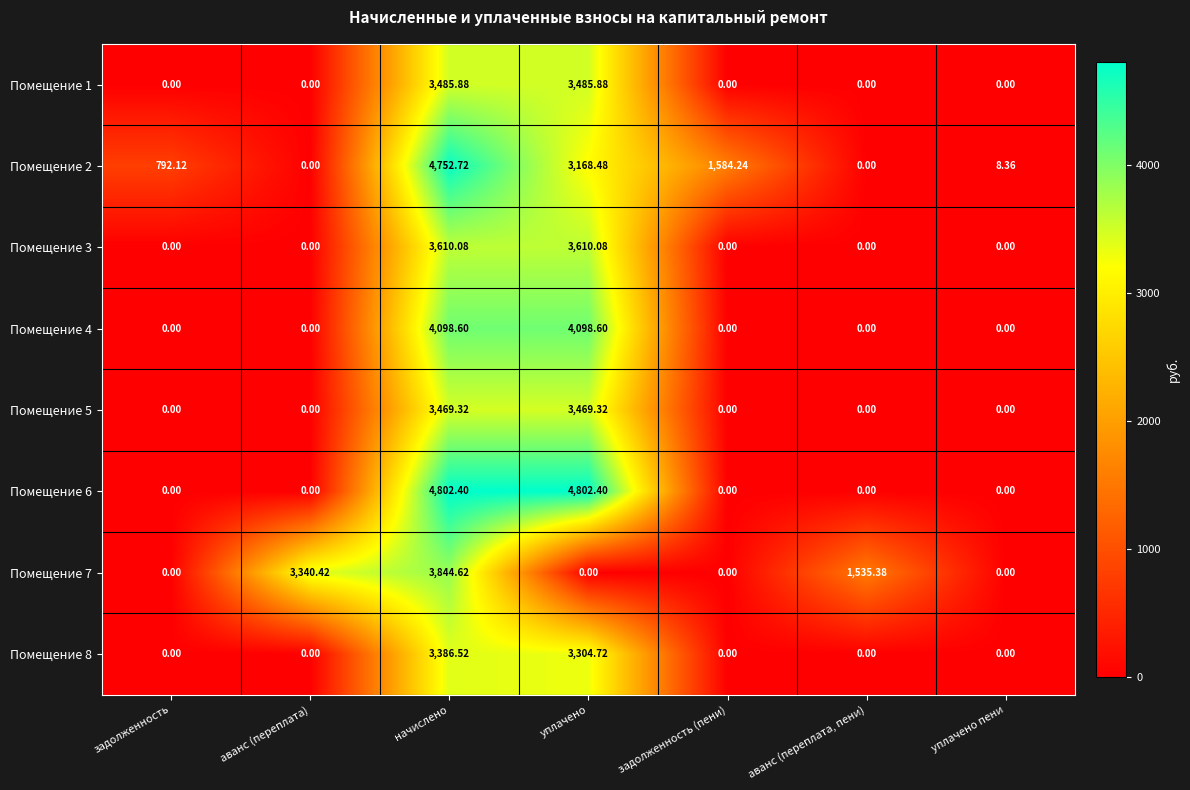

How many values in the Помещение 7 series exceed 0?

3